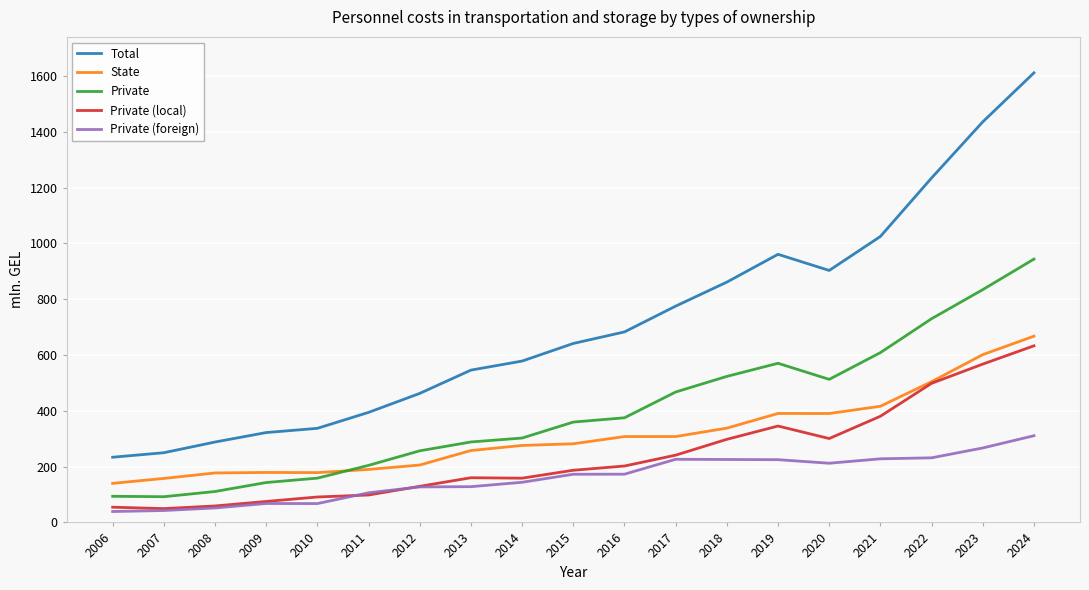

What is the maximum value shown in the chart?

1611.5